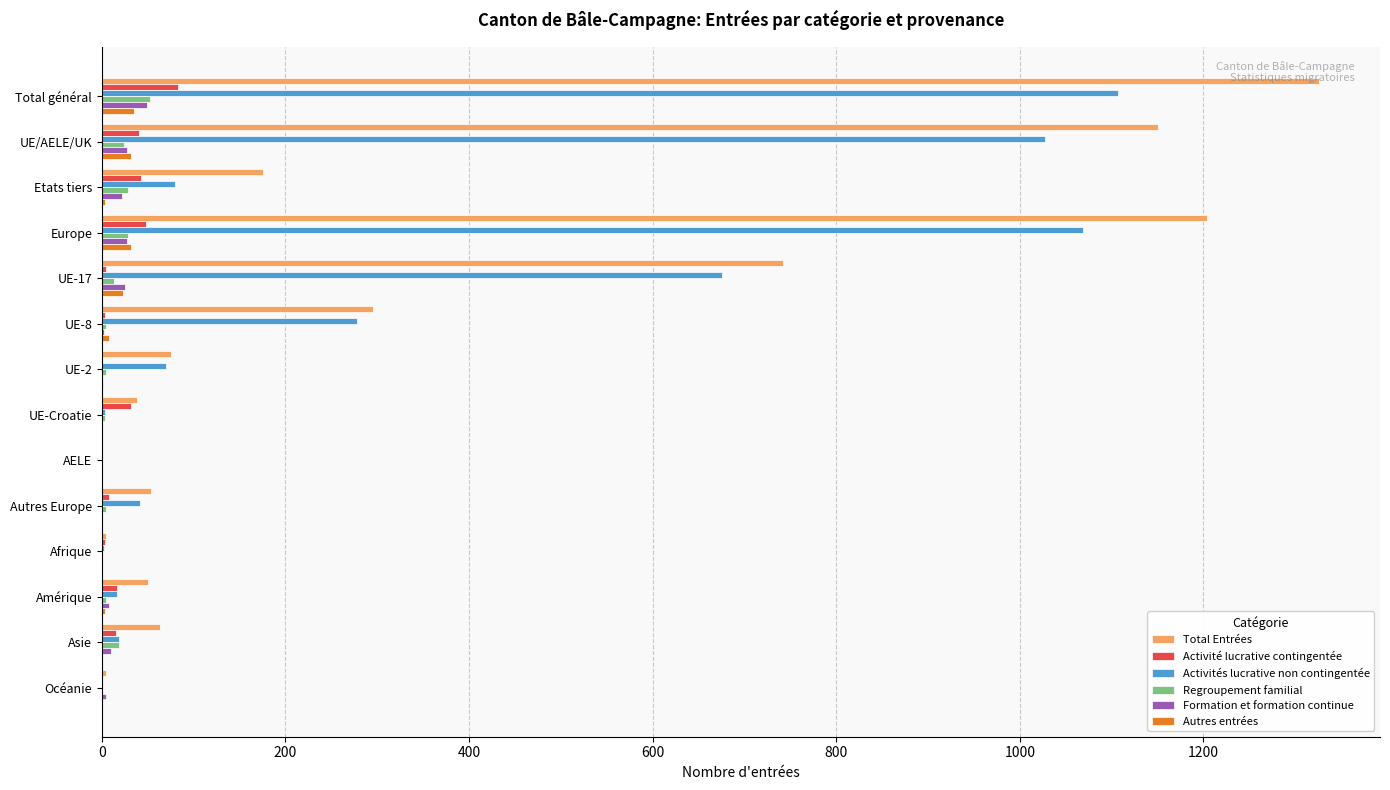

At which label is Total Entrées closest to 663?

UE-17